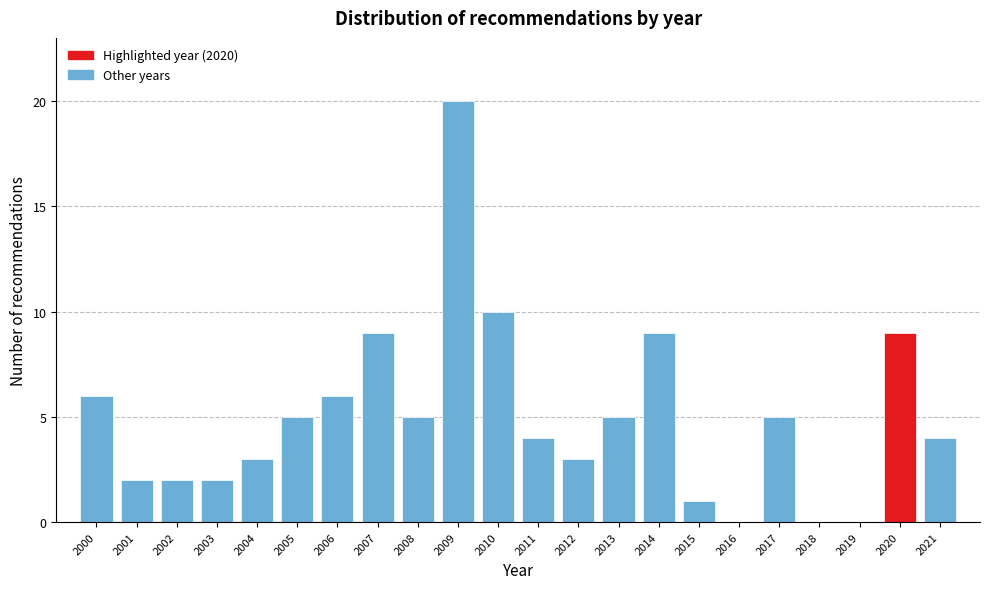

Reading left to right, extract all data points from this chart.

2000=6	2001=2	2002=2	2003=2	2004=3	2005=5	2006=6	2007=9	2008=5	2009=20	2010=10	2011=4	2012=3	2013=5	2014=9	2015=1	2016=0	2017=5	2018=0	2019=0	2020=9	2021=4